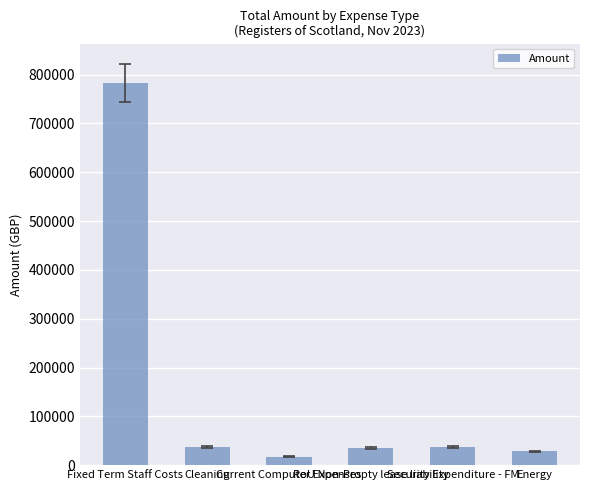

Does the chart contain stacked bars?

No